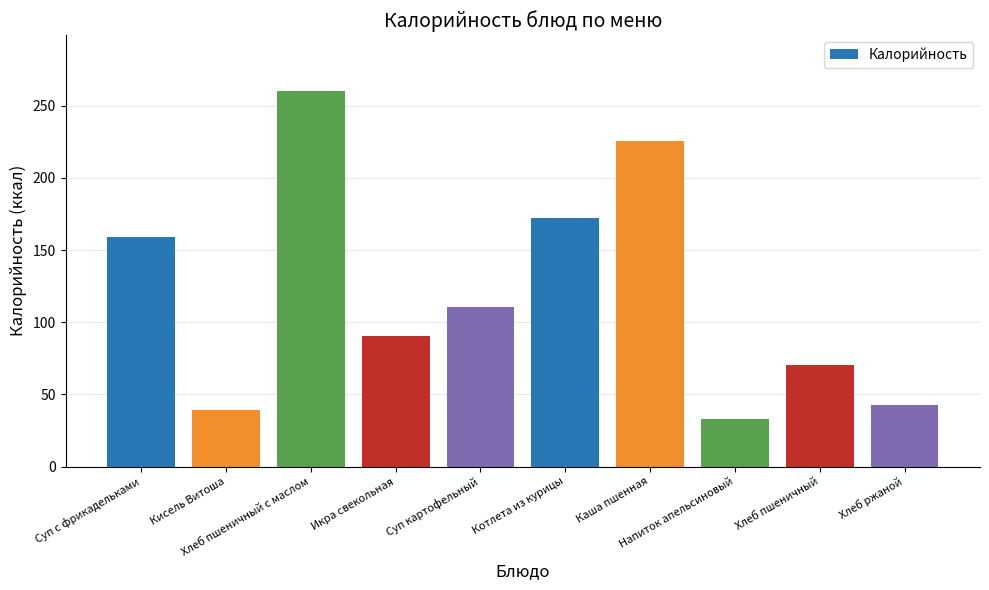

What is the difference between the second highest and minimum values?

192.8